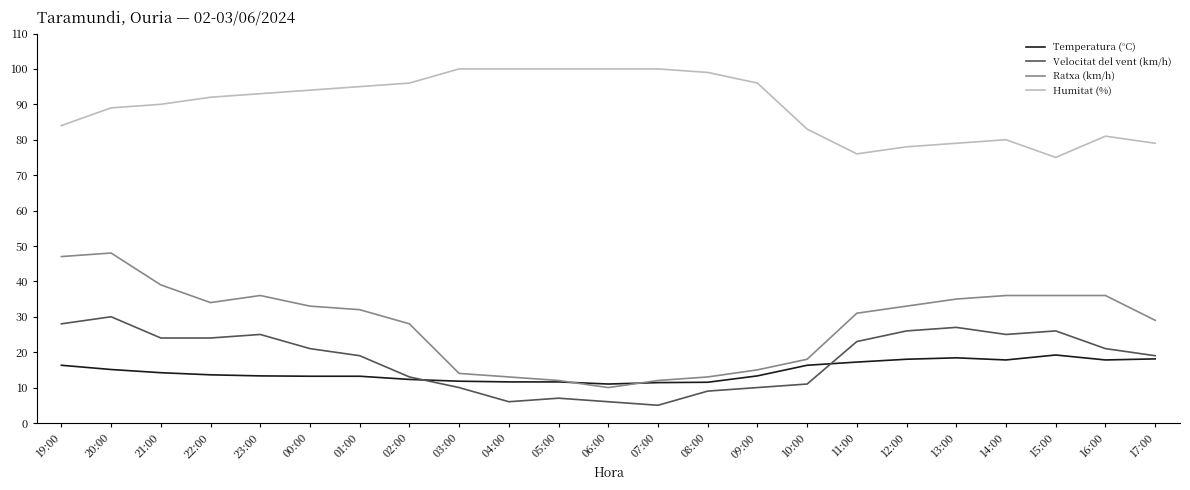

True or false: Velocitat del vent (km/h) and Humitat (%) cross at least once.

False